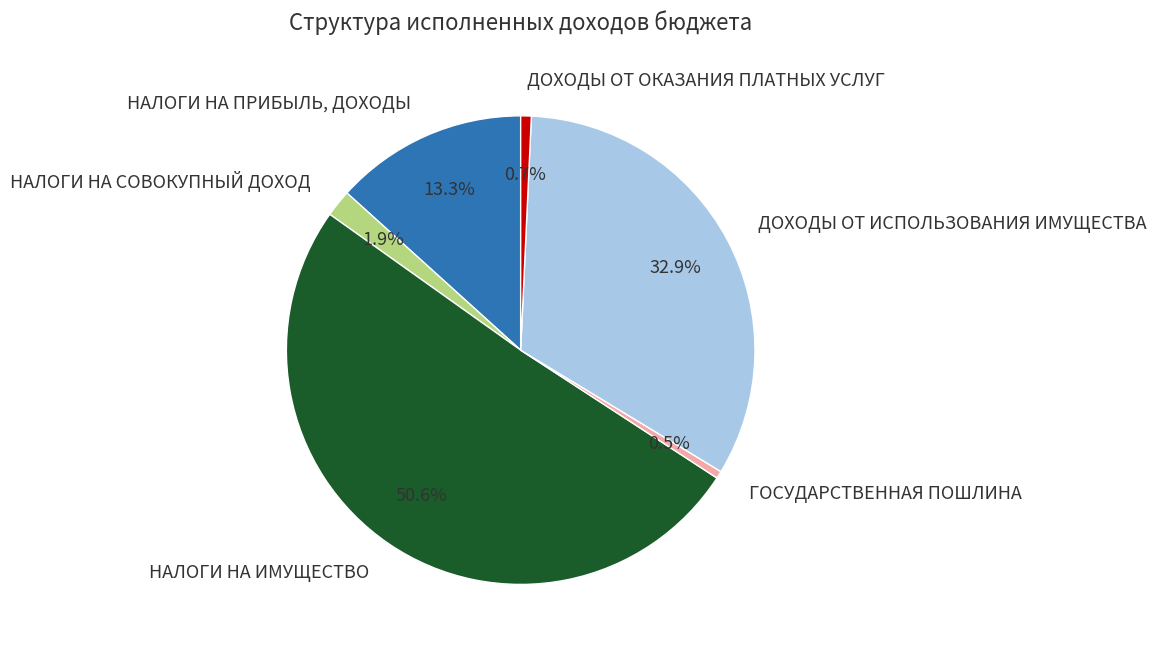

Count the number of slices in the pie.

6